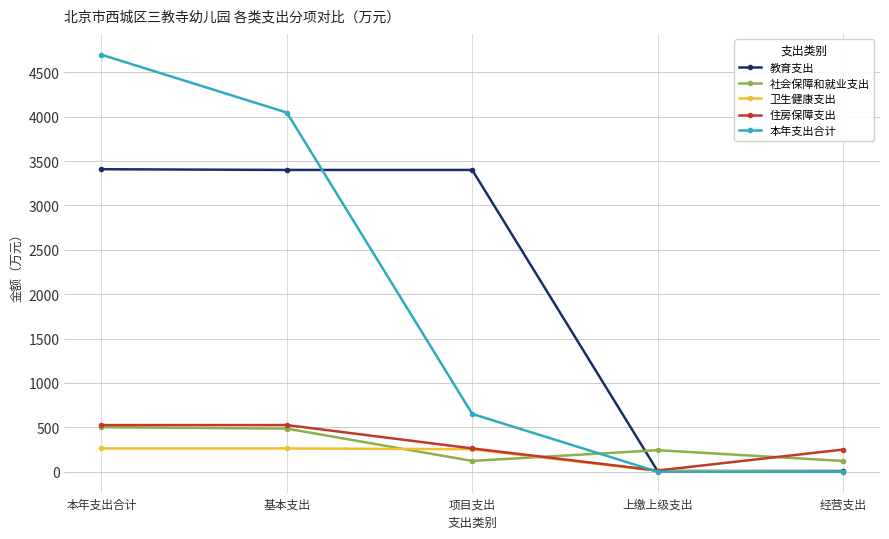

What is the label of the 1st point from the right?

经营支出